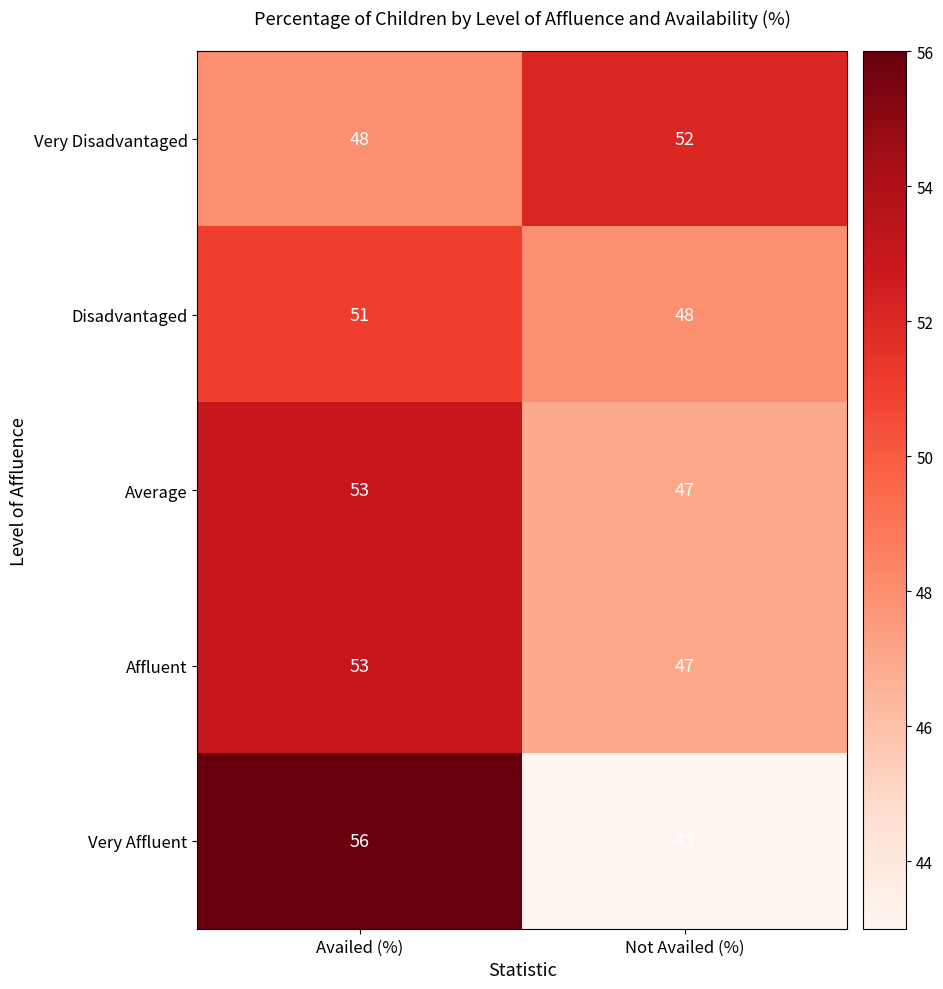

List the labels in order of Very Disadvantaged value, smallest first.

Availed (%), Not Availed (%)